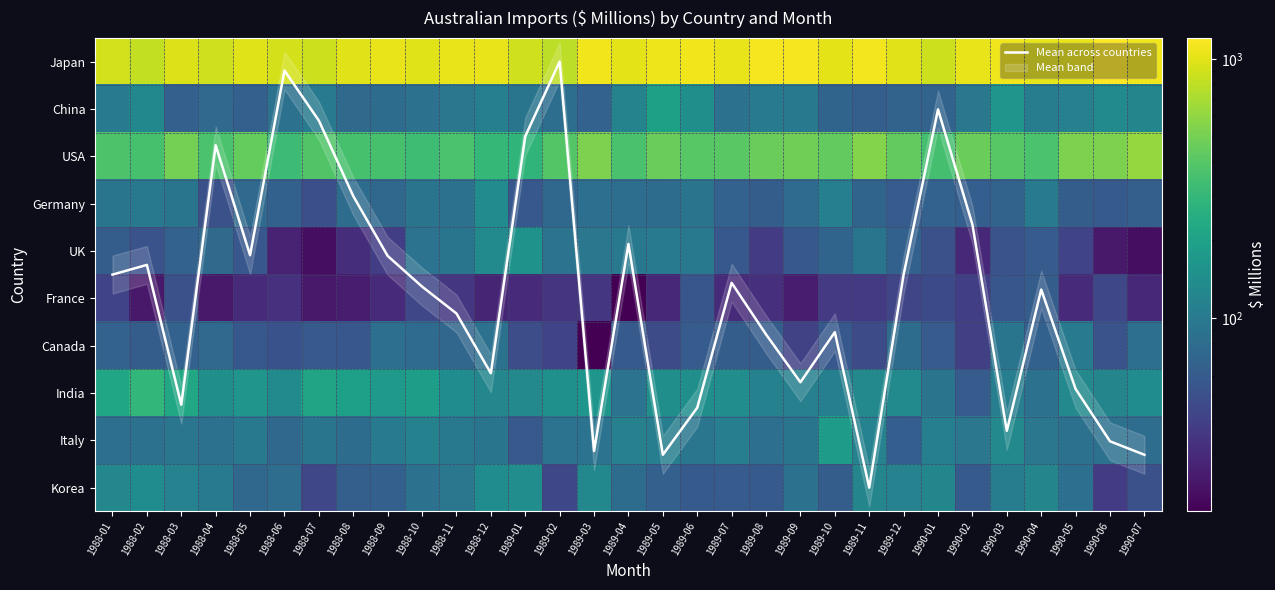

Read the India value at 1988-03.

222.0